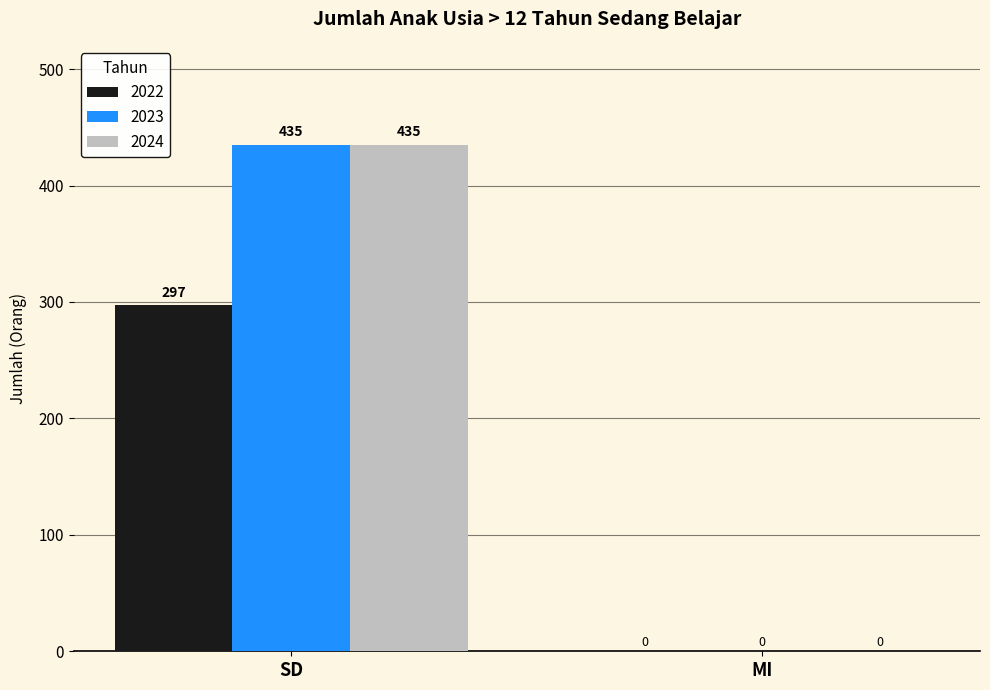

Count the number of data series in this chart.

3